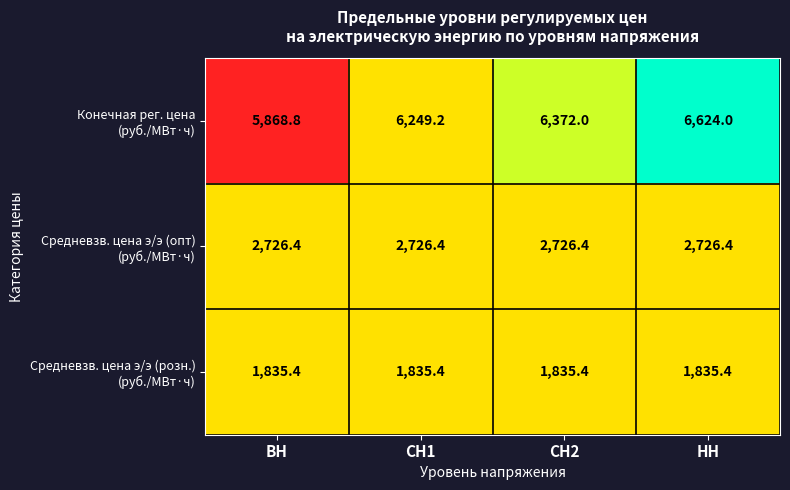

What is the greatest value displayed?

6624.0